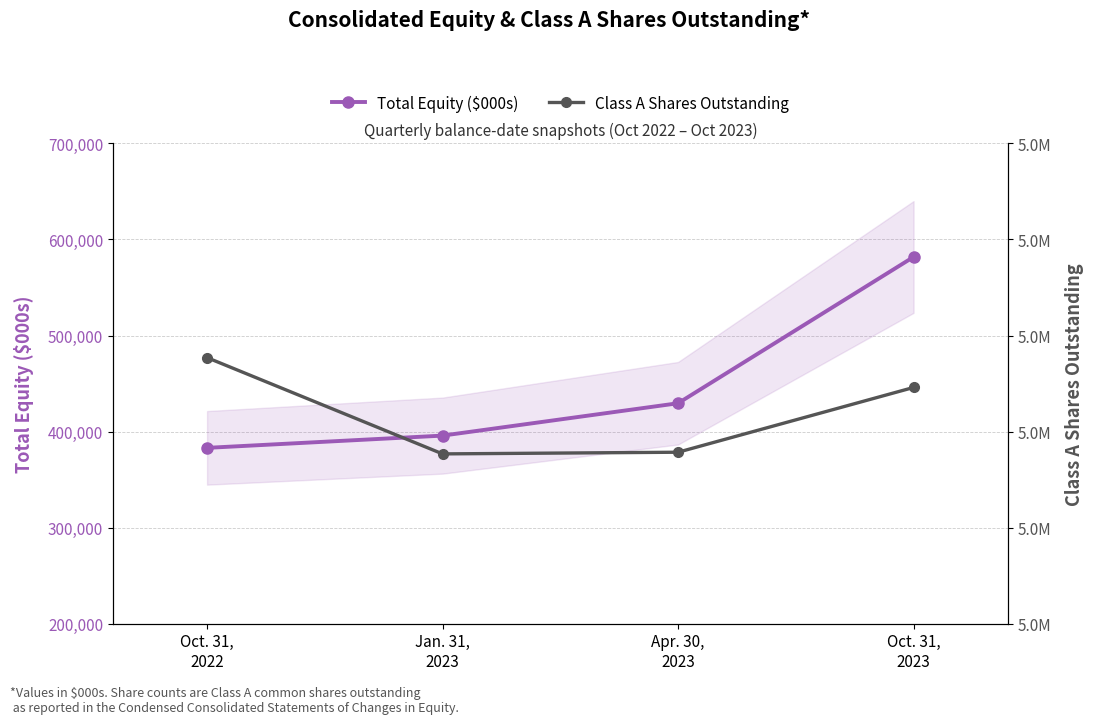

List the series in order of their peak value, highest first.

Class A Shares Outstanding, Total Equity ($000s)